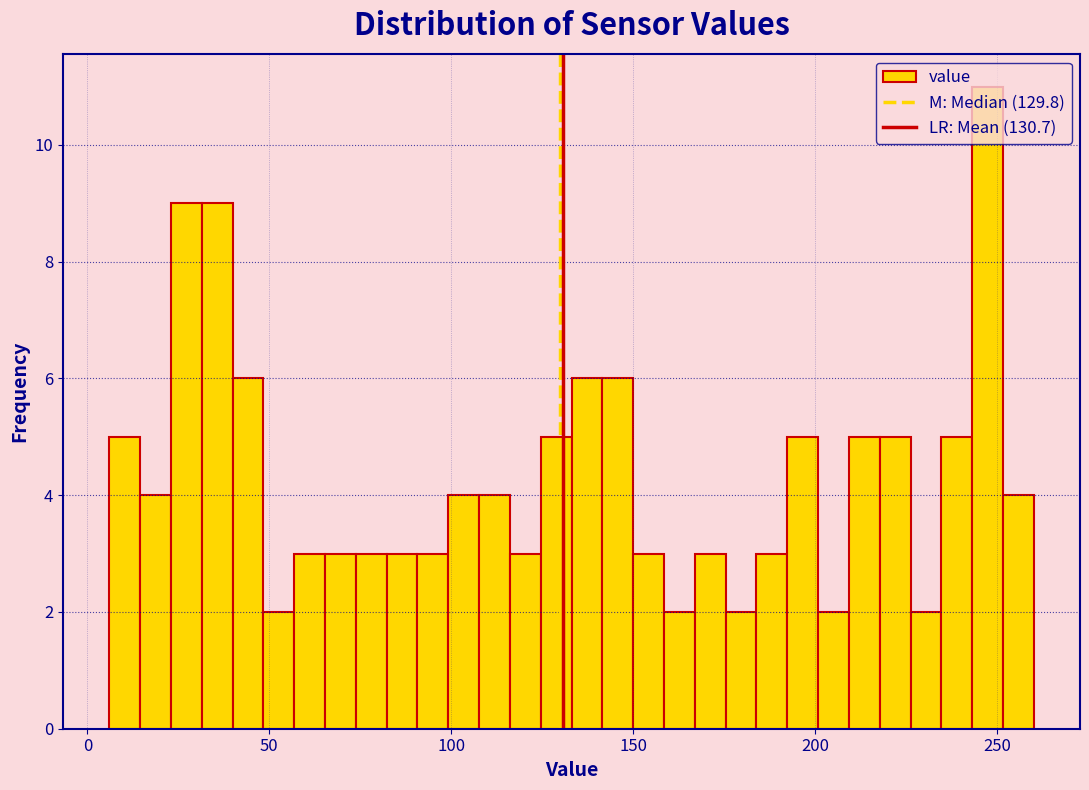

Around what value on the x-axis is the tallest bar? Give the approximate position of its centre, as read against the axis.

245